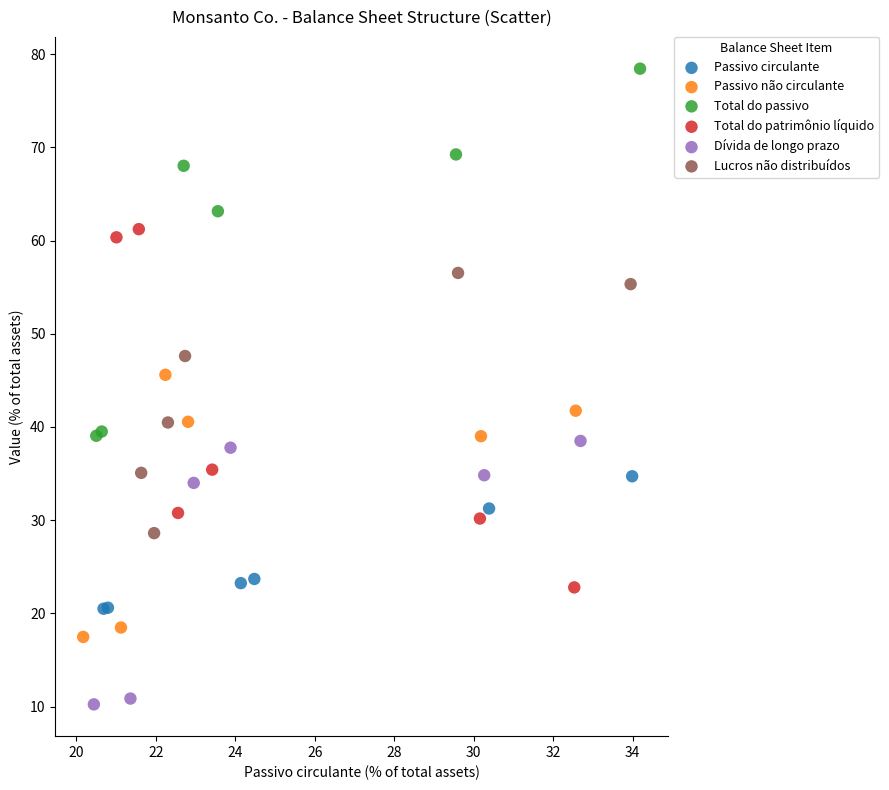

Which series reaches the maximum Y coordinate?

Total do passivo